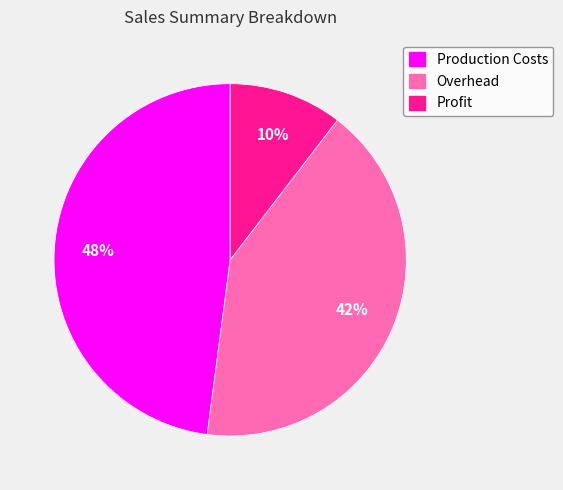

To the nearest percent, what percentage of the pie is Production Costs?

48%